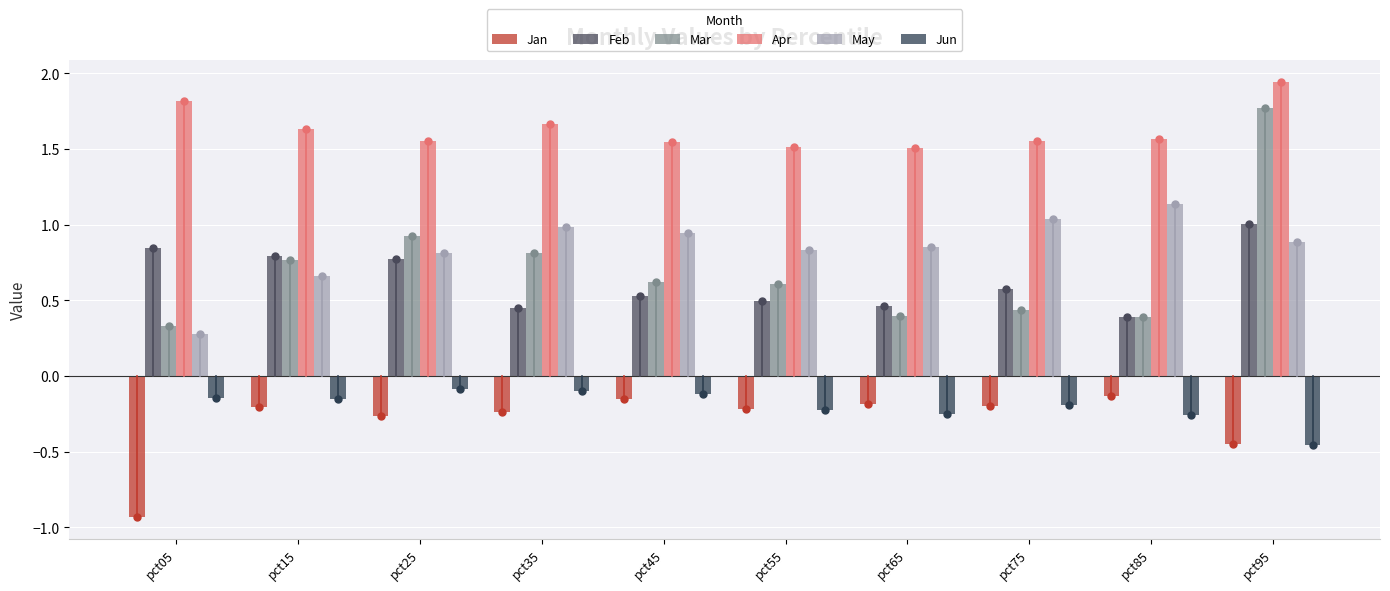

What is the minimum value shown in the chart?

-0.9